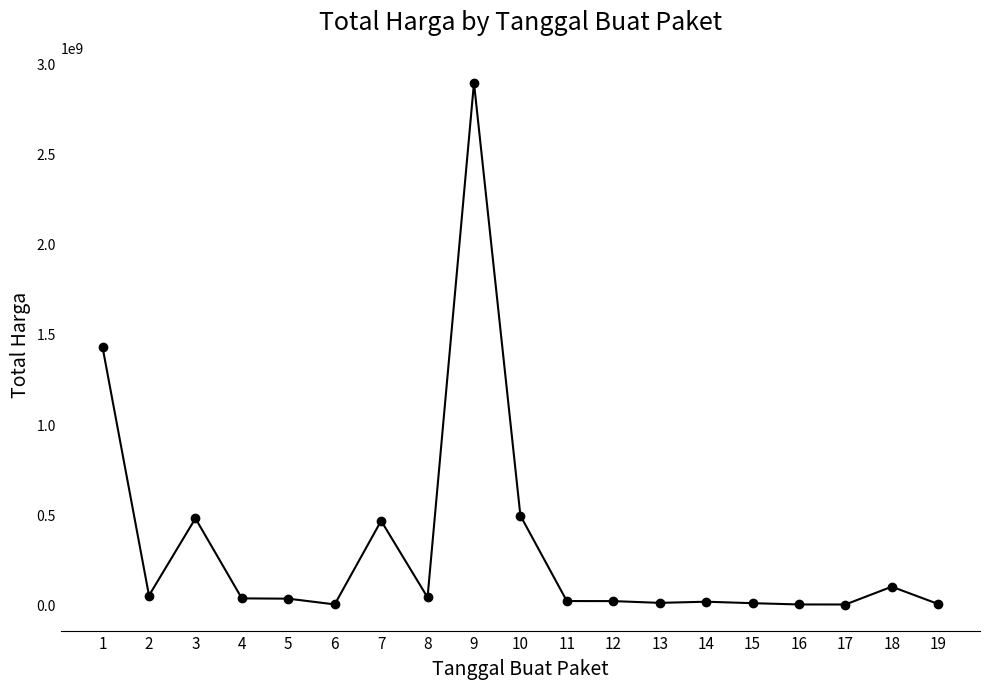

What is the difference between the maximum and second lowest values?

2891788400